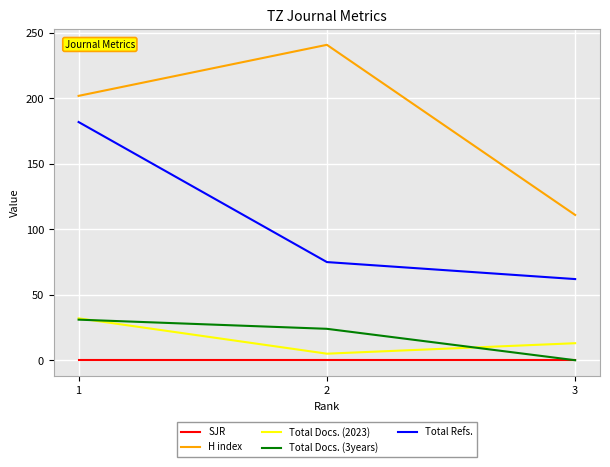

Reading left to right, list all the values displayed in this chart.

SJR: 1=0	2=0	3=0
H index: 1=202	2=241	3=111
Total Docs. (2023): 1=32	2=5	3=13
Total Docs. (3years): 1=31	2=24	3=0
Total Refs.: 1=182	2=75	3=62